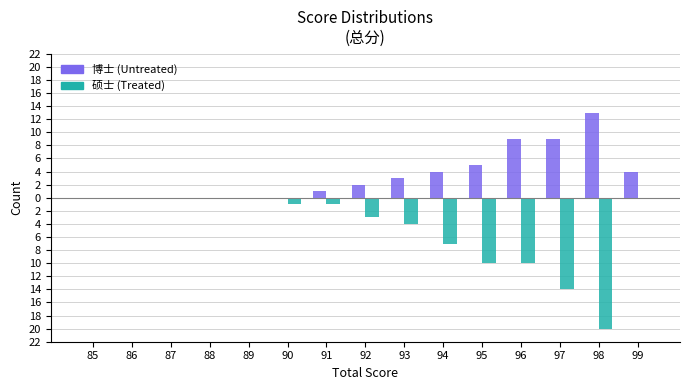

Are the bars grouped side by side (vs. stacked)?

Yes